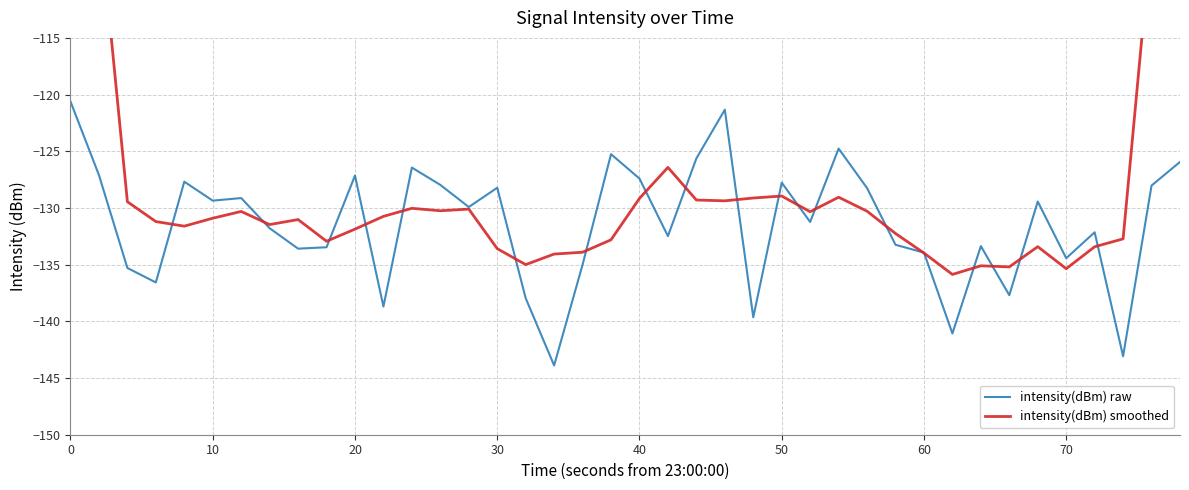

What is the minimum value for intensity(dBm) raw?

-143.9